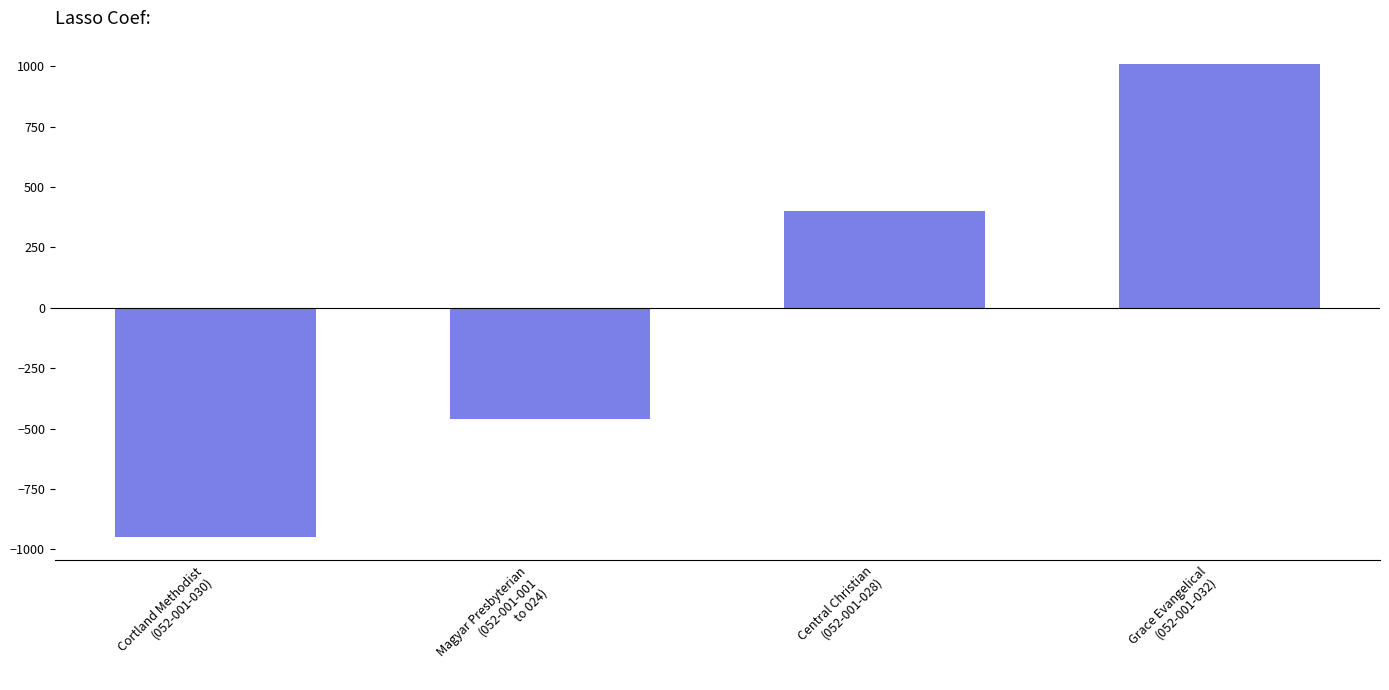

At which label does the data first exceed 400?

Central Christian
(052-001-028)